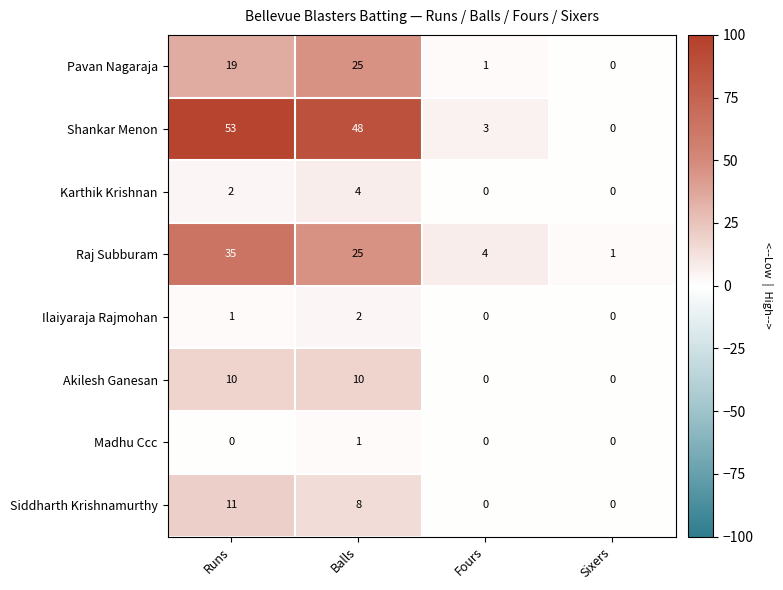

At which label does Shankar Menon reach its peak?

Runs